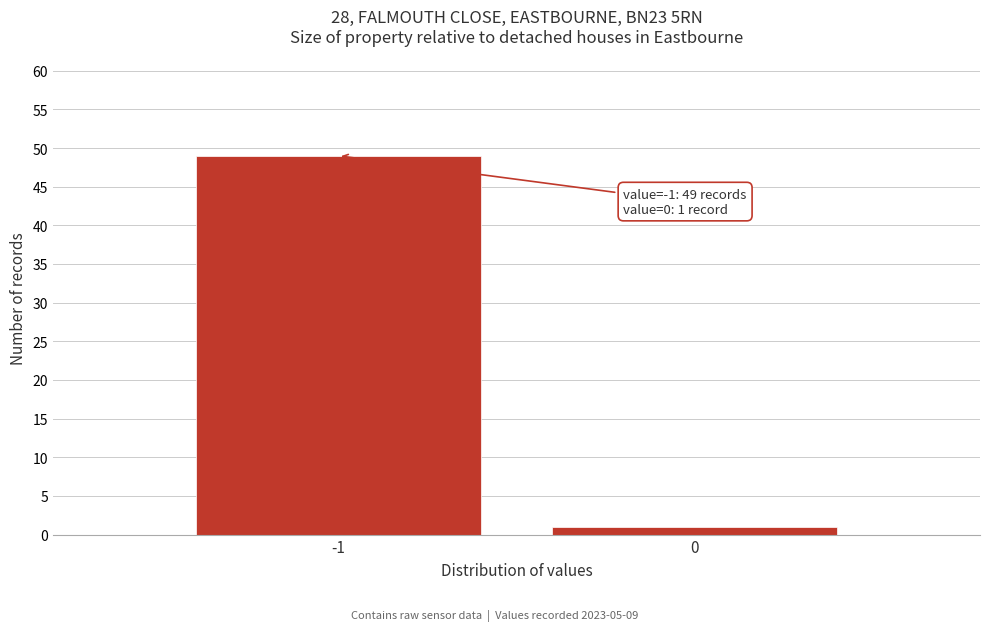

Reading right to left, list all the values displayed in this chart.

0=1	-1=49